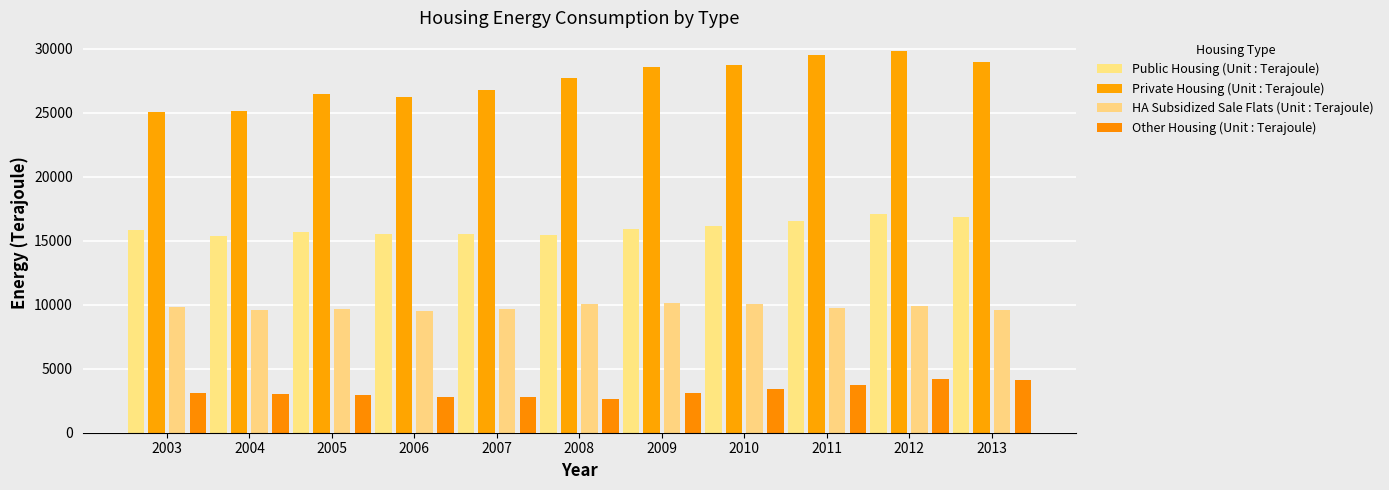

How many bars are there in each group?

4